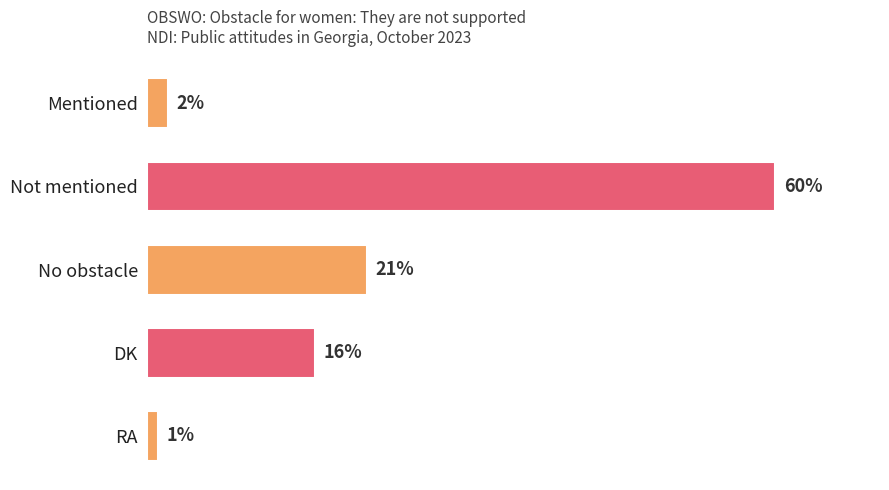

What is the label of the 1st bar from the top?

Mentioned